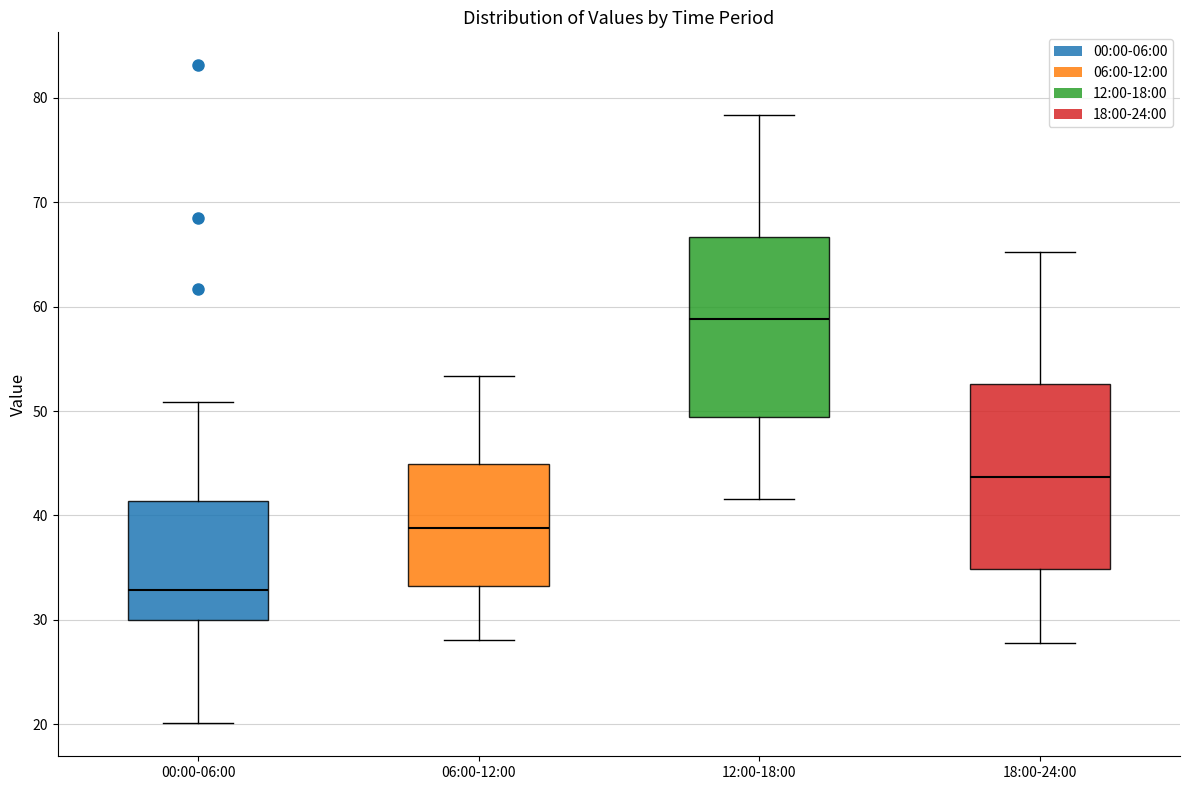

Which box has the highest median line?

12:00-18:00